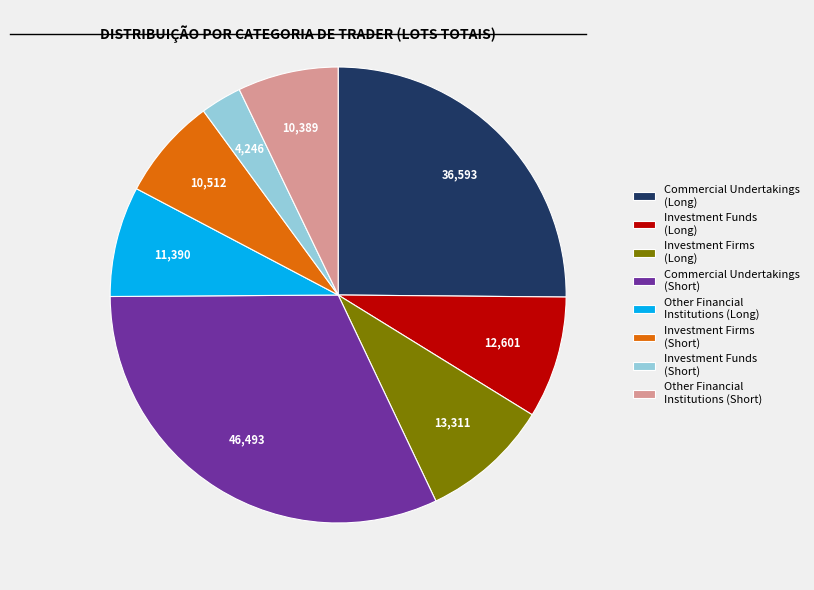

What is the smallest slice in the pie chart?

Investment Funds (Short)